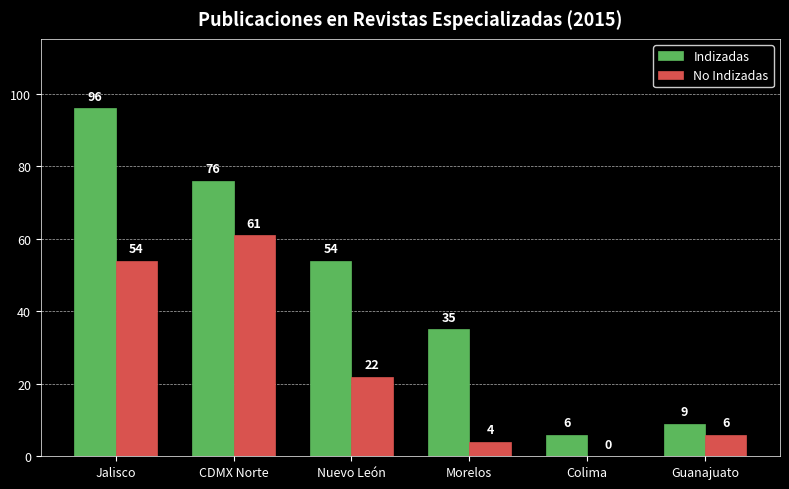

What is the total value across all series at Guanajuato?

15